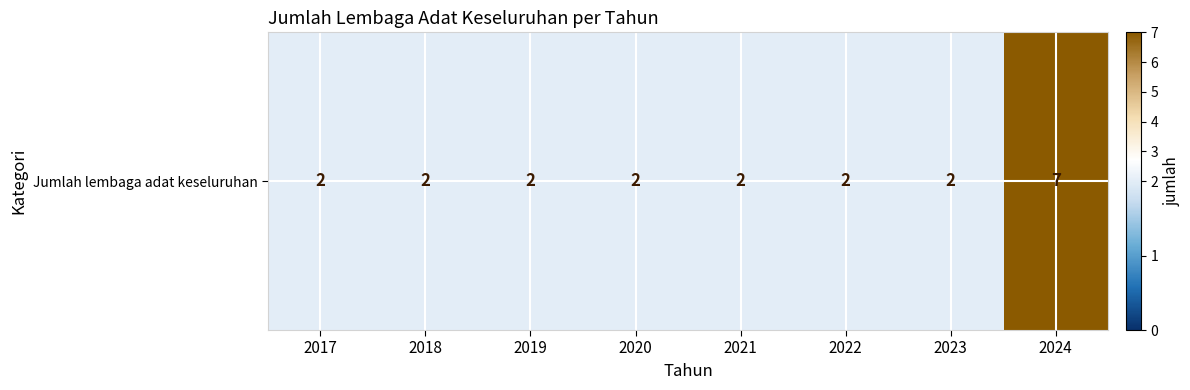

Reading left to right, extract all data points from this chart.

2017=2	2018=2	2019=2	2020=2	2021=2	2022=2	2023=2	2024=7